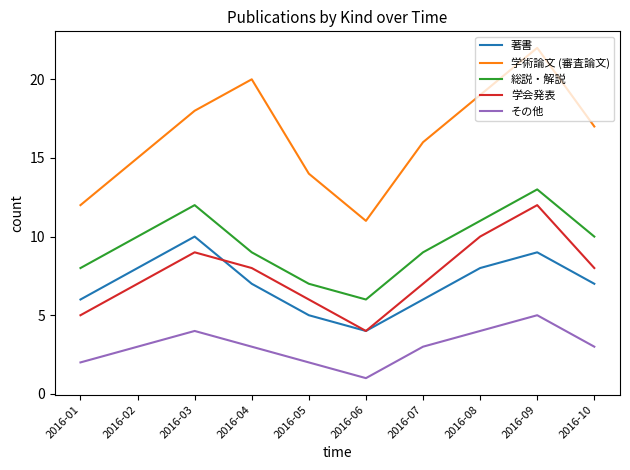

Which series changed the most between 2016-04 and 2016-06?

学術論文 (審査論文)